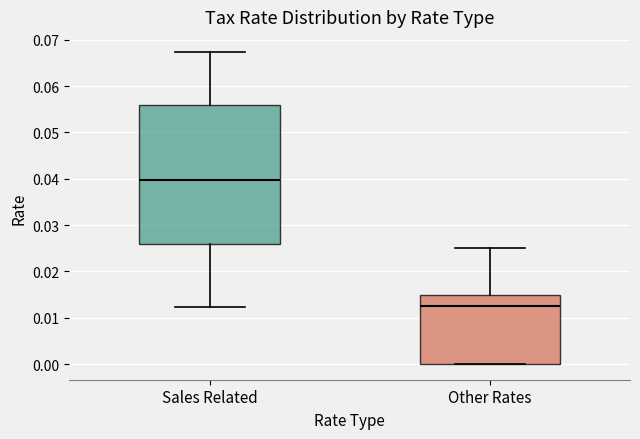

Where is the lower edge of the box for Other Rates on the y-axis? The values are not printed on the chart, so give them approximately, as read against the axis.

0.000